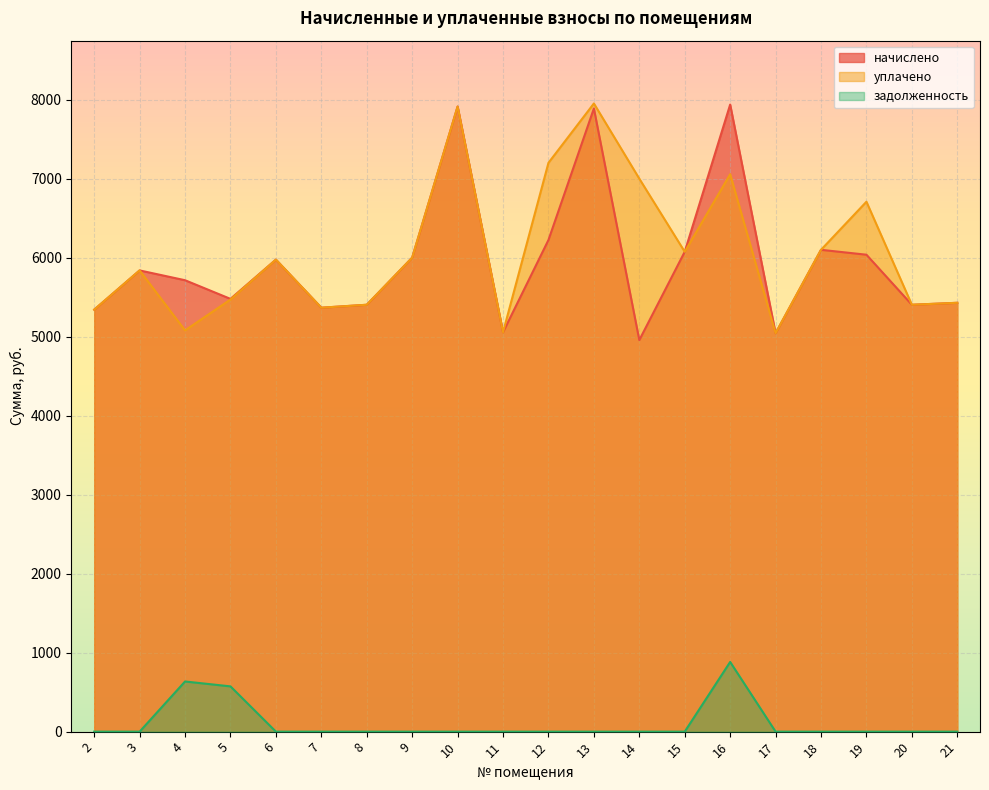

What is the value of the начислено point at the 14th from the left?

6073.4